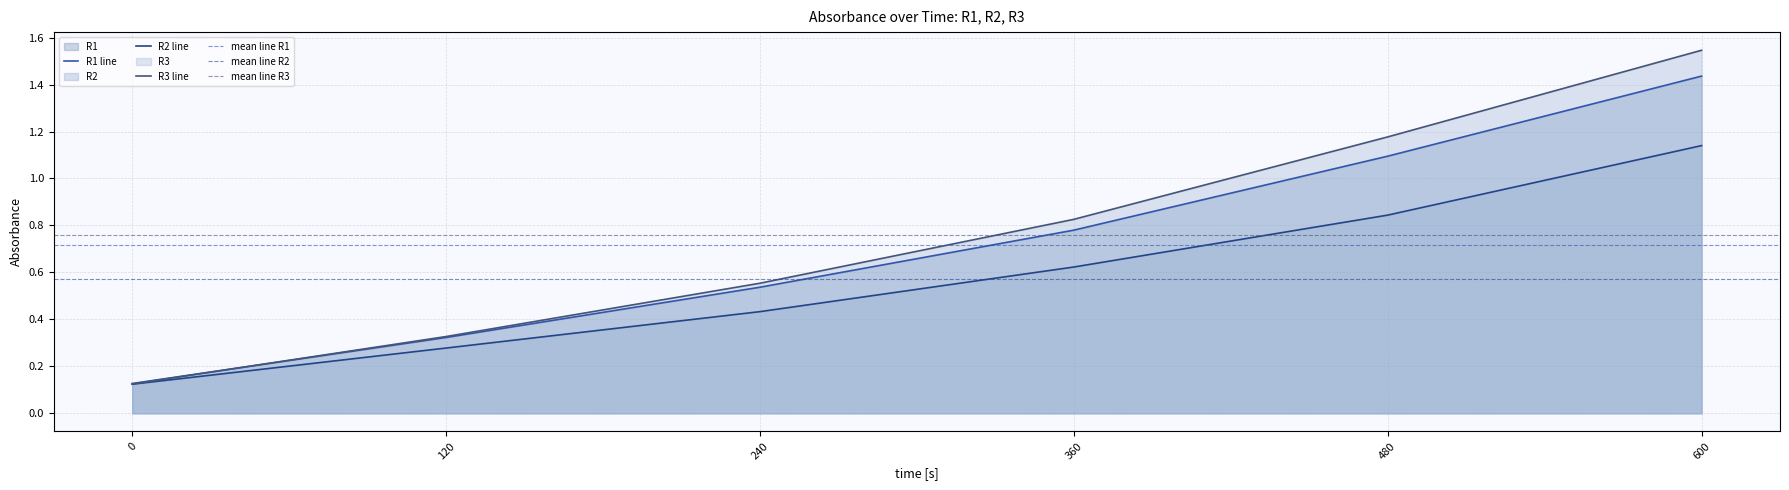

What is the spread (max minus min) of values at 360?

0.2